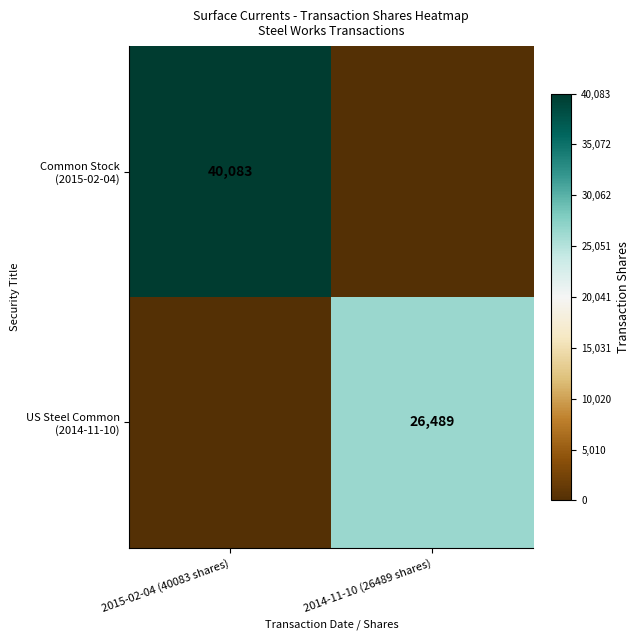

True or false: Common Stock (2015-02-04) has a value of 23475 at 2015-02-04 (40083 shares).

False